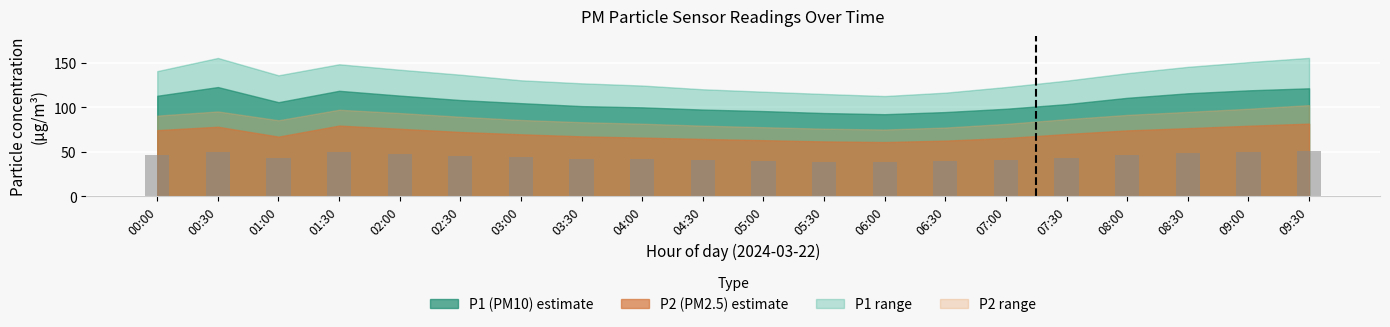

True or false: the data shows 21.9 at 06:30.

False